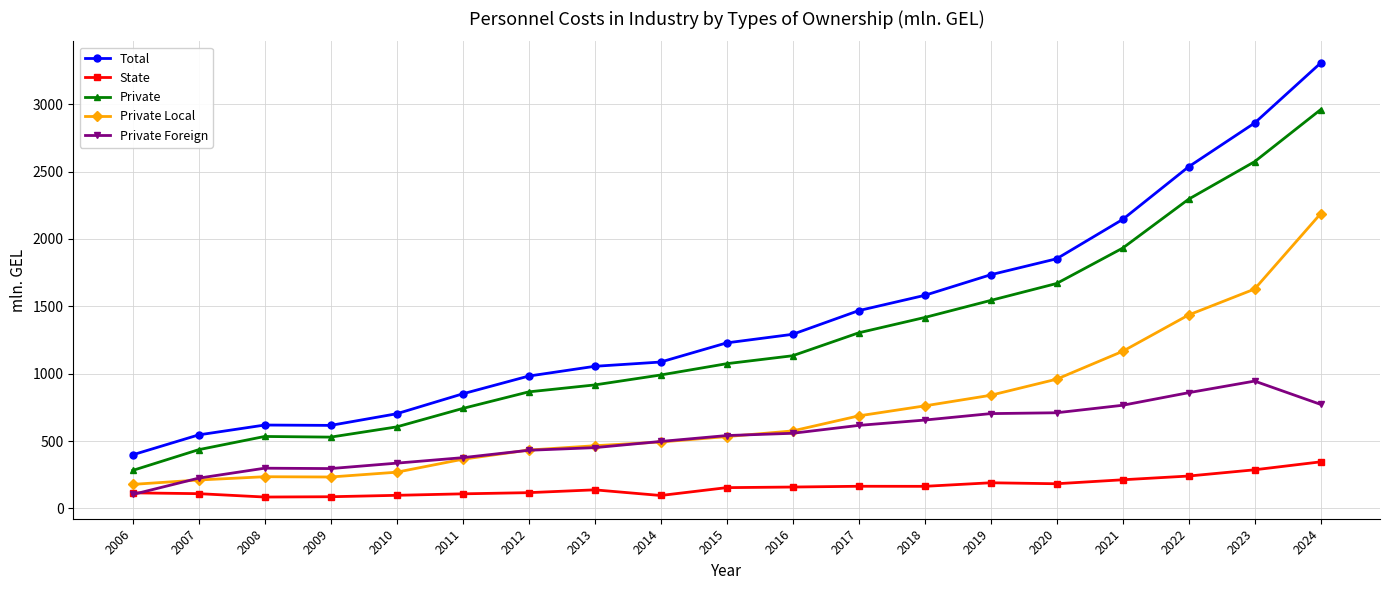

Which series has the widest spread of values?

Total